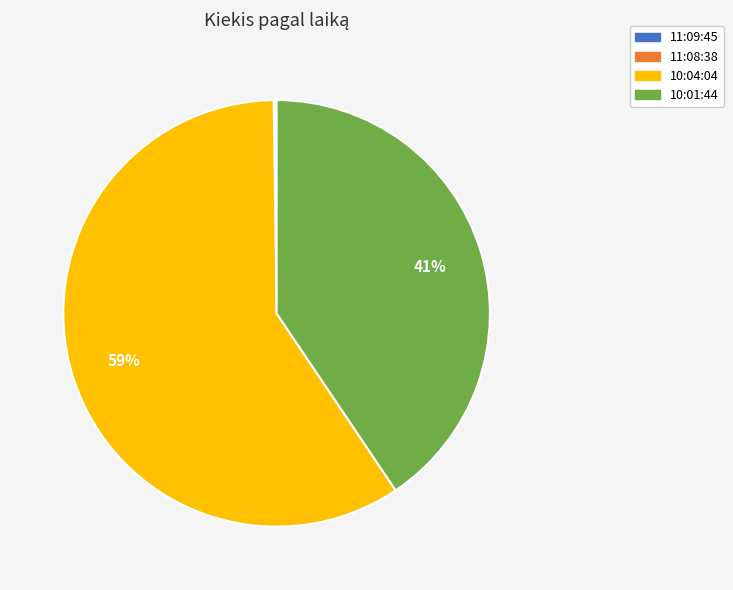

Is it true that 10:04:04 is 59% of the pie?

True